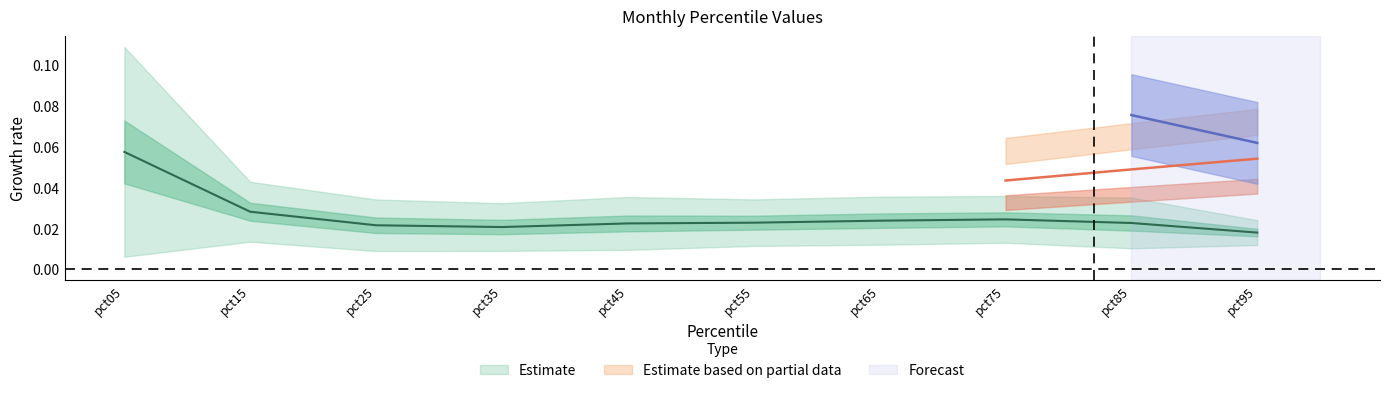

True or false: Apr has a value of 0.4 at pct45.

False